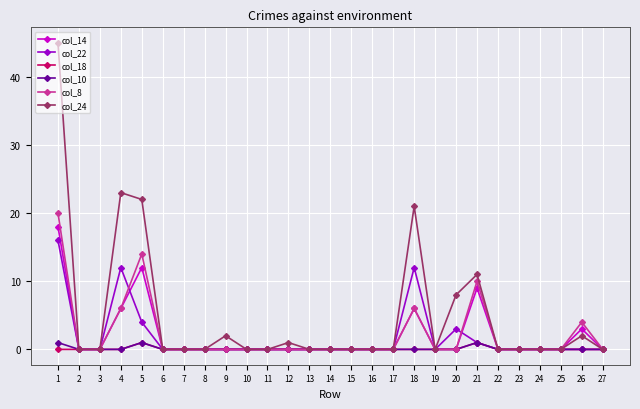

Which series has the largest range (max minus min)?

col_24